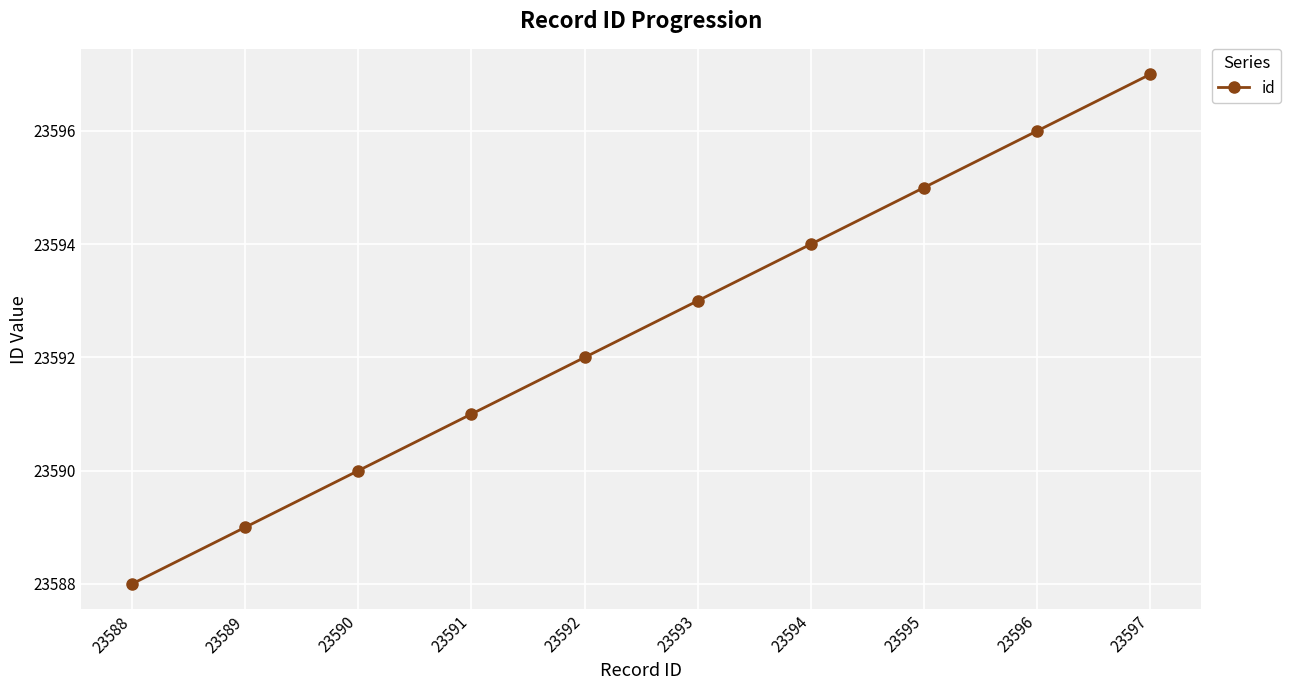

Is this an area chart (filled region under the line)?

No